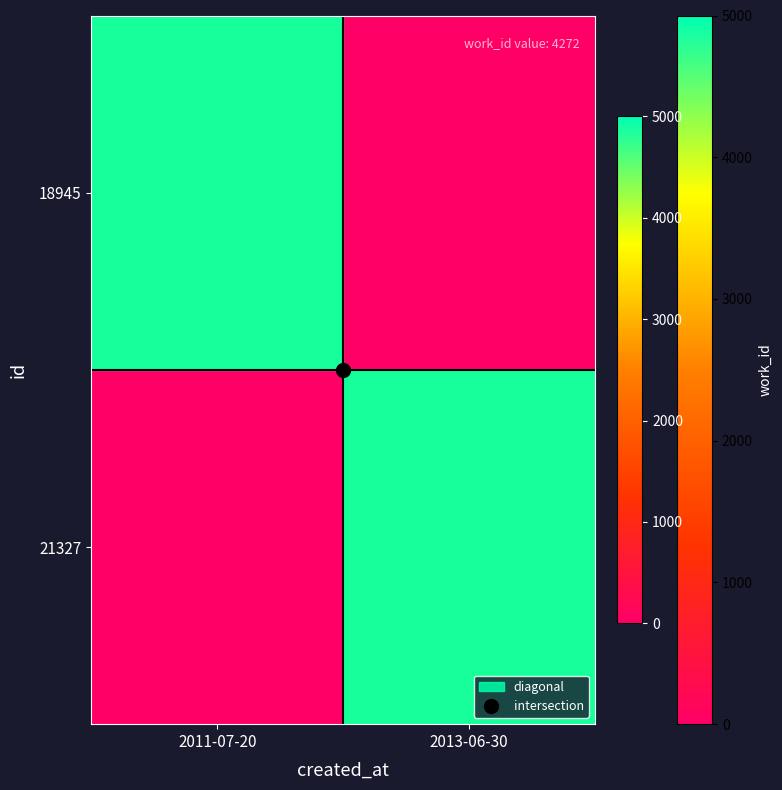

At which category is the sum across all series the highest?

2011-07-20